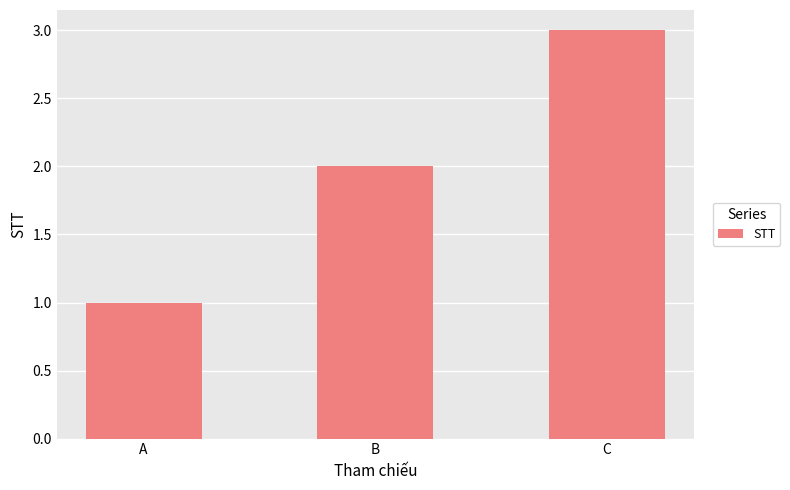

What is the difference between the maximum and minimum values?

2